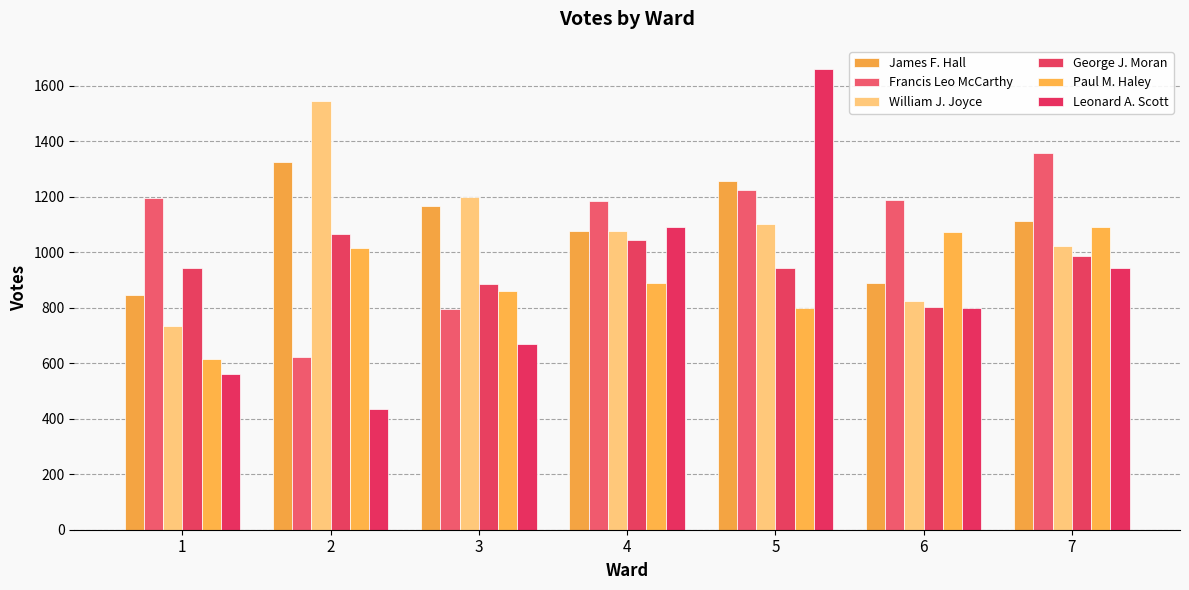

Which series has the largest total across all categories?

James F. Hall